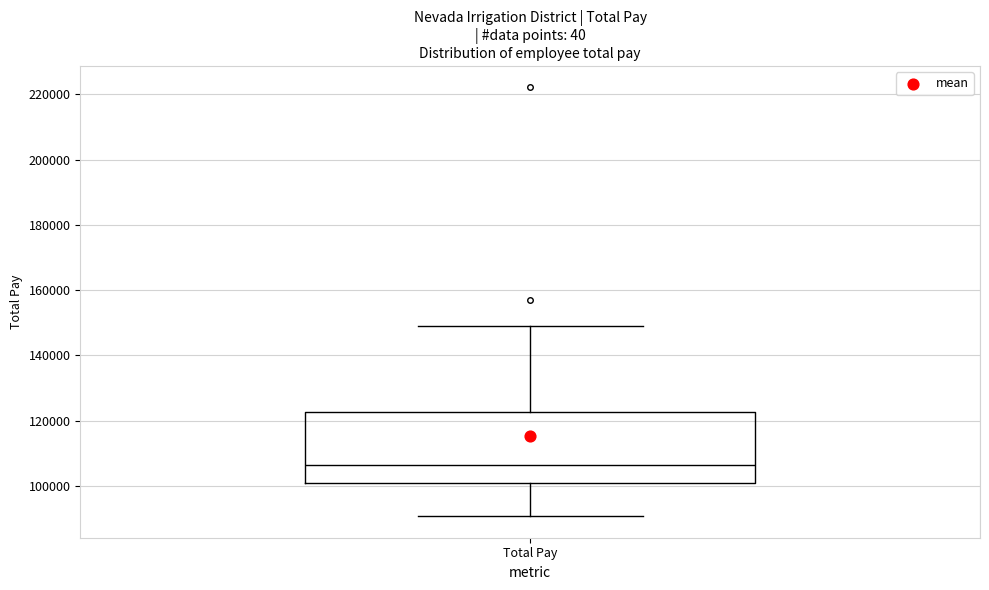

Read this box plot against the y-axis: the position of the median line, the range covered by the box, and the ends of both whiskers. The values are not printed on the chart, so give them approximately, as read against the axis.

median 106000, box 100000 to 122000, whiskers 90000 to 150000